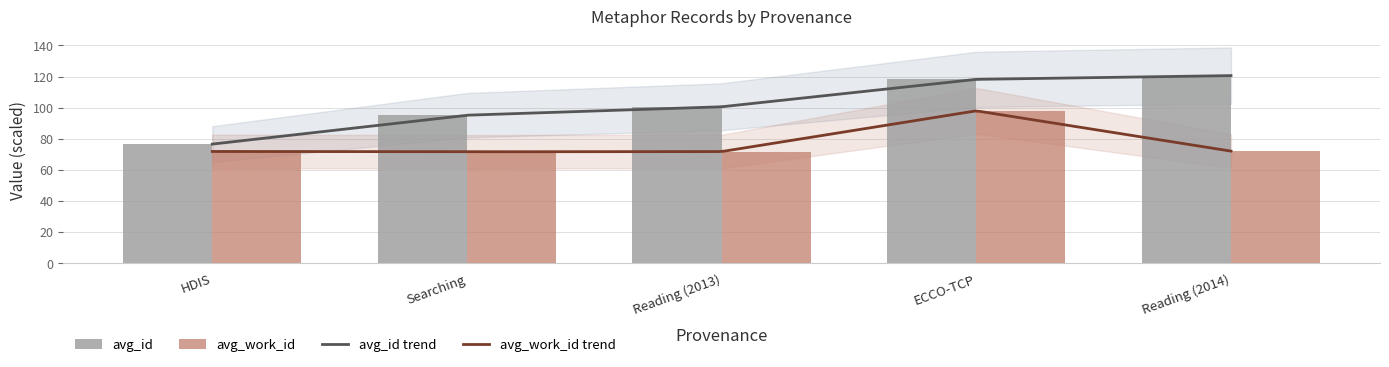

What is the average value of the avg_id series?

102.2